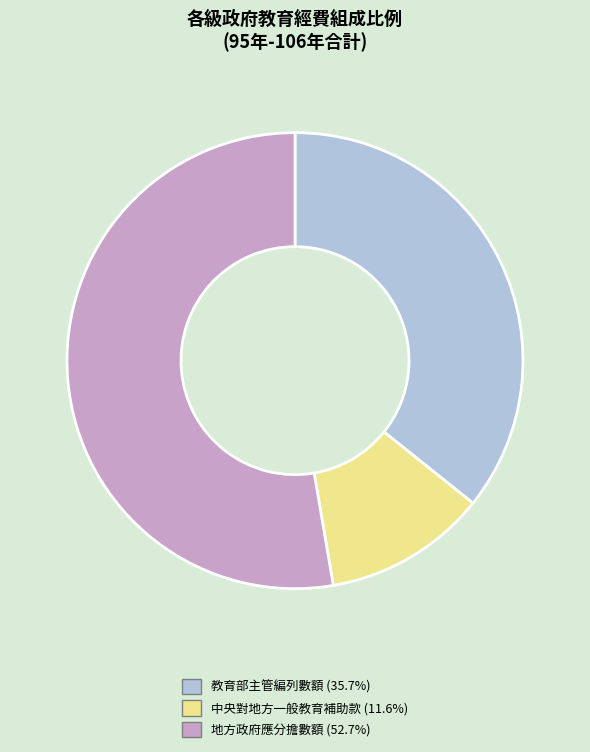

Does any single category account for the majority?

Yes